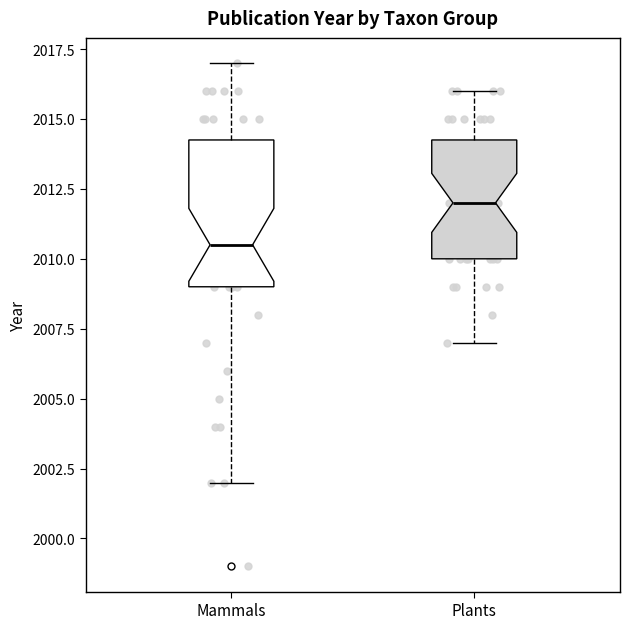

Comparing the boxes themselves (not the whiskers), which one is the tallest?

Mammals